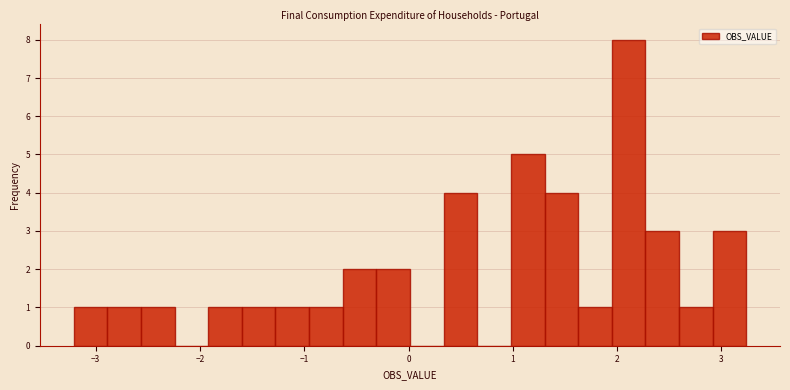

Around what value on the x-axis is the tallest bar? Give the approximate position of its centre, as read against the axis.

2.1